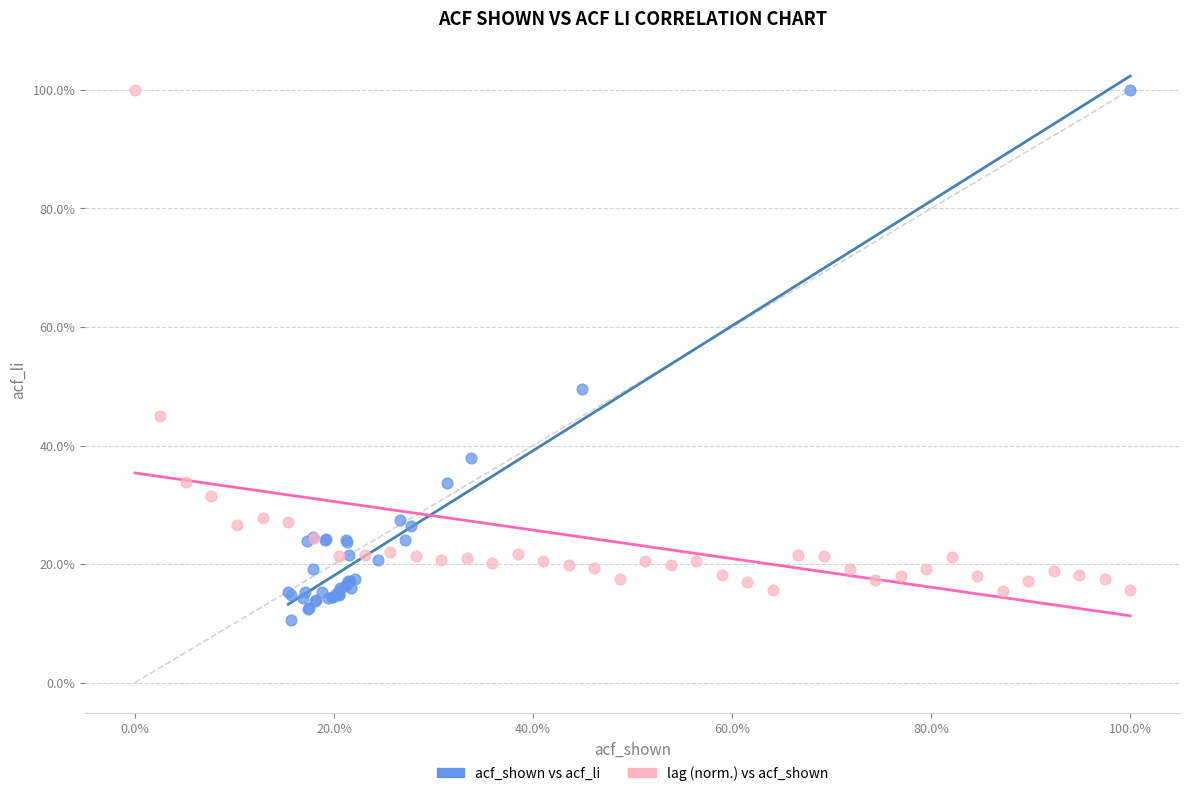

What are all the series names shown in the legend?

acf_shown vs acf_li, lag (norm.) vs acf_shown